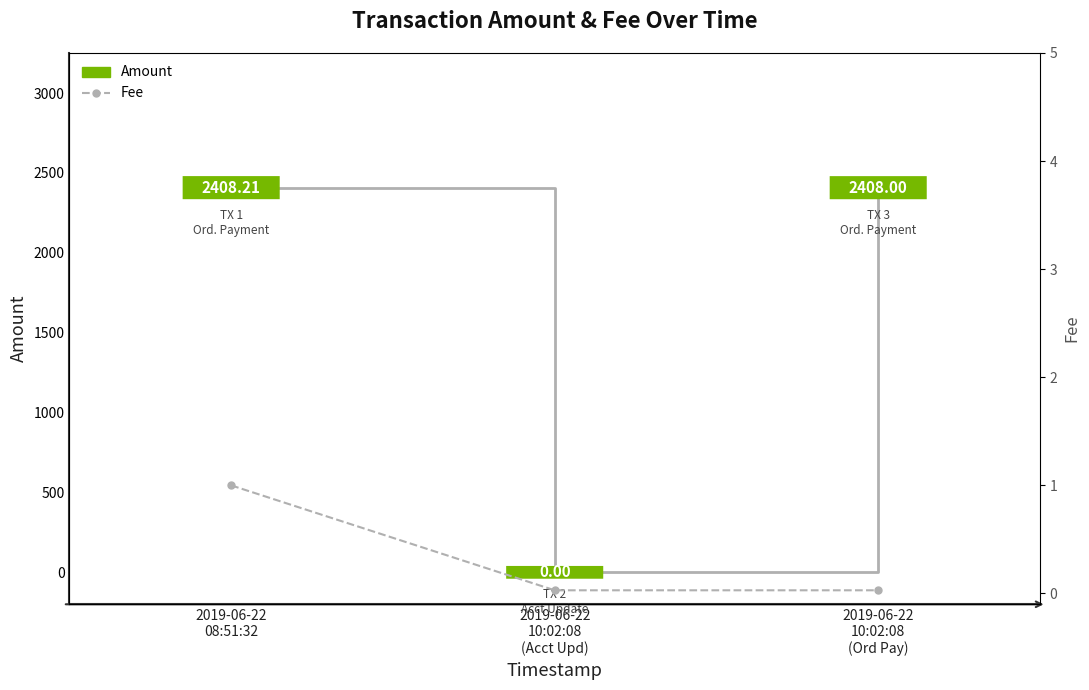

What is the label of the 1st point from the left?

2019-06-22
08:51:32